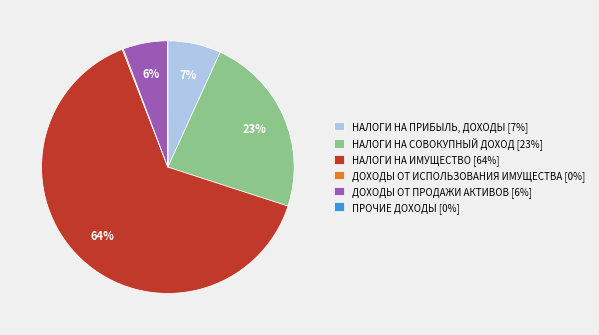

To the nearest percent, what is the combined percentage of НАЛОГИ НА ПРИБЫЛЬ, ДОХОДЫ [7%] and НАЛОГИ НА ИМУЩЕСТВО [64%]?

71%